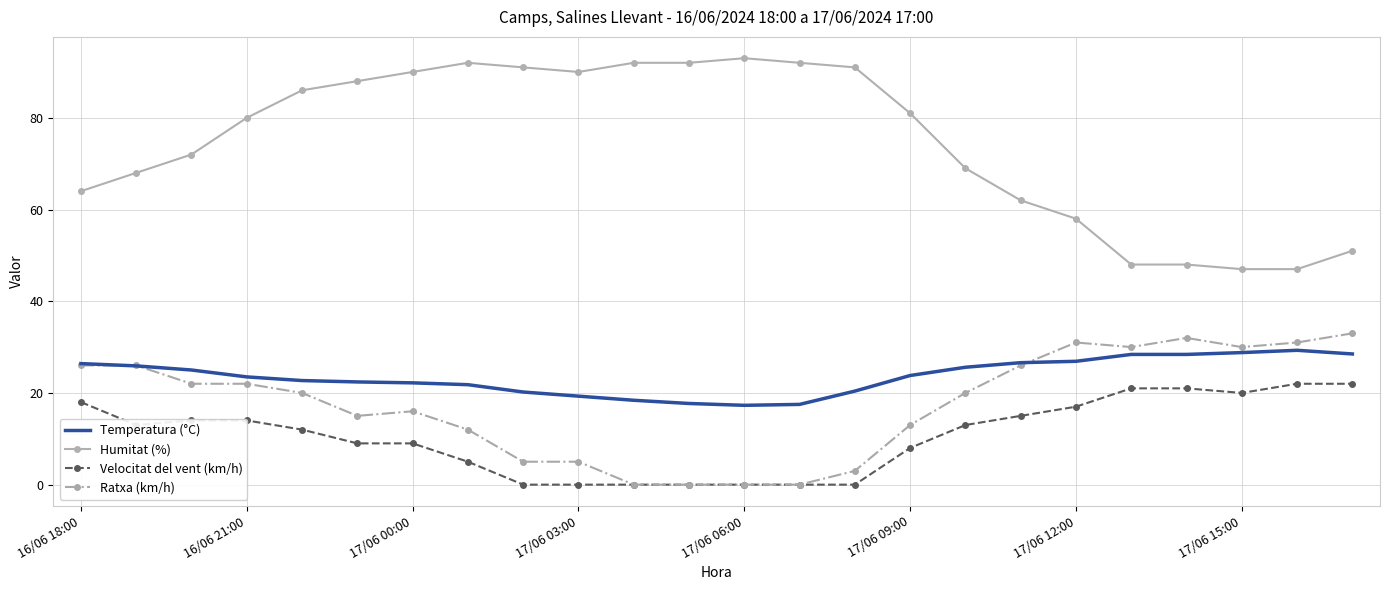

True or false: Humitat (%) and Velocitat del vent (km/h) intersect in this chart.

False